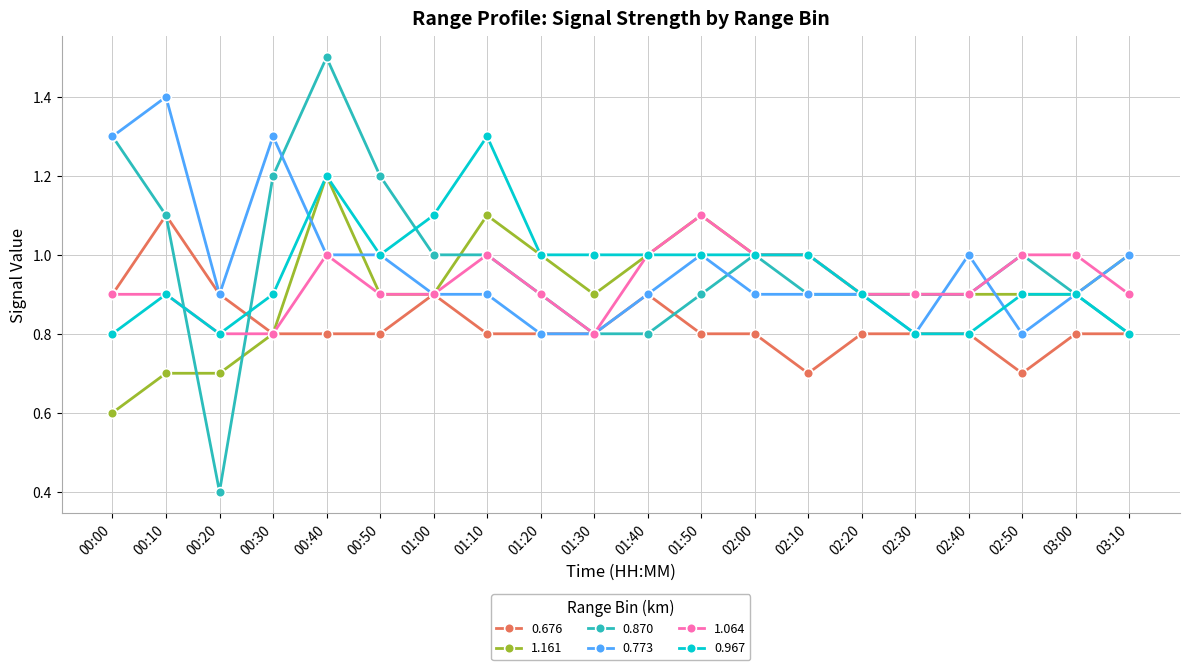

At which category does the chart reach its minimum across all series?

00:20